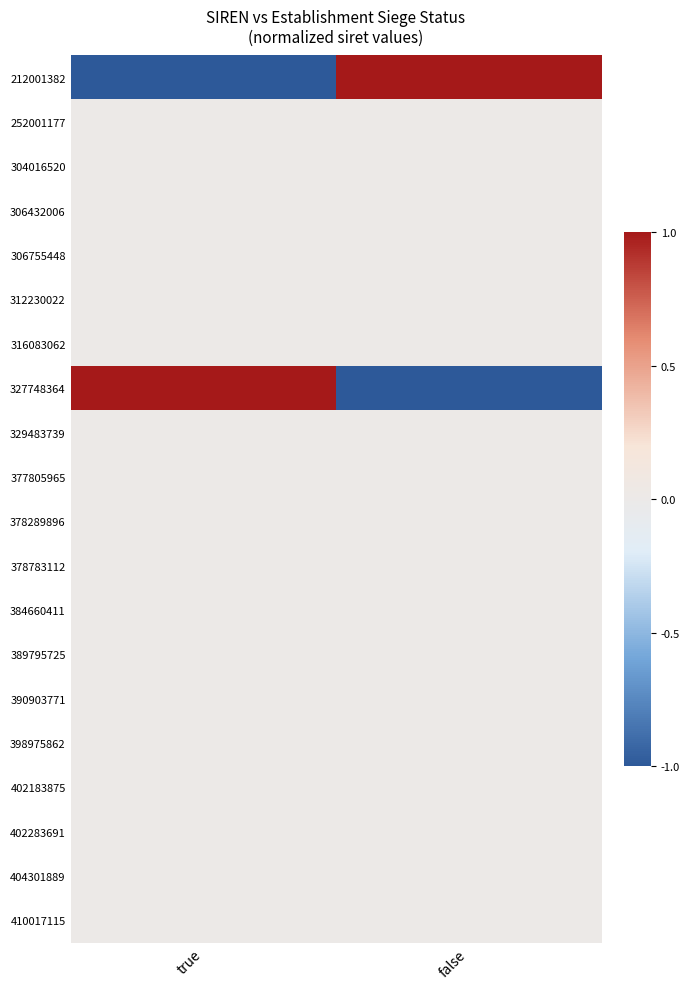

What is the minimum value shown in the chart?

-1